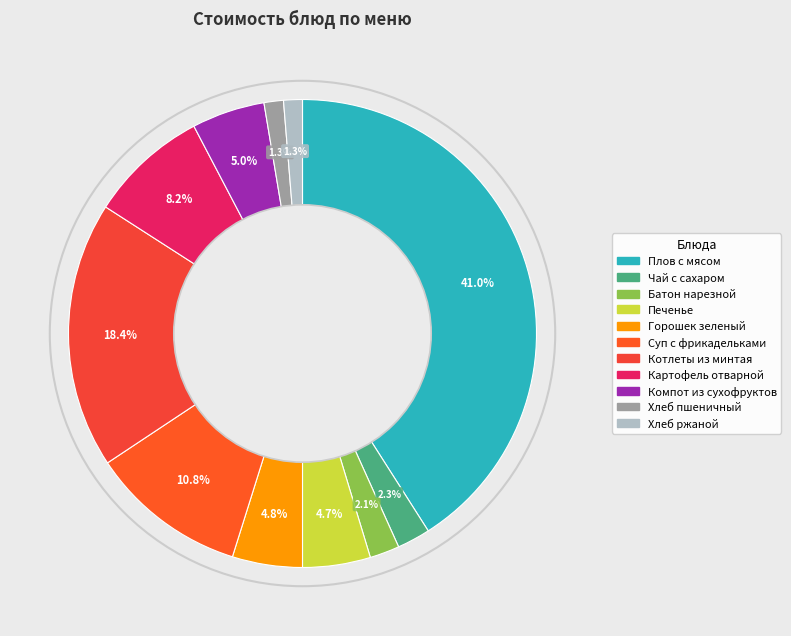

Is there a majority slice in this chart?

No